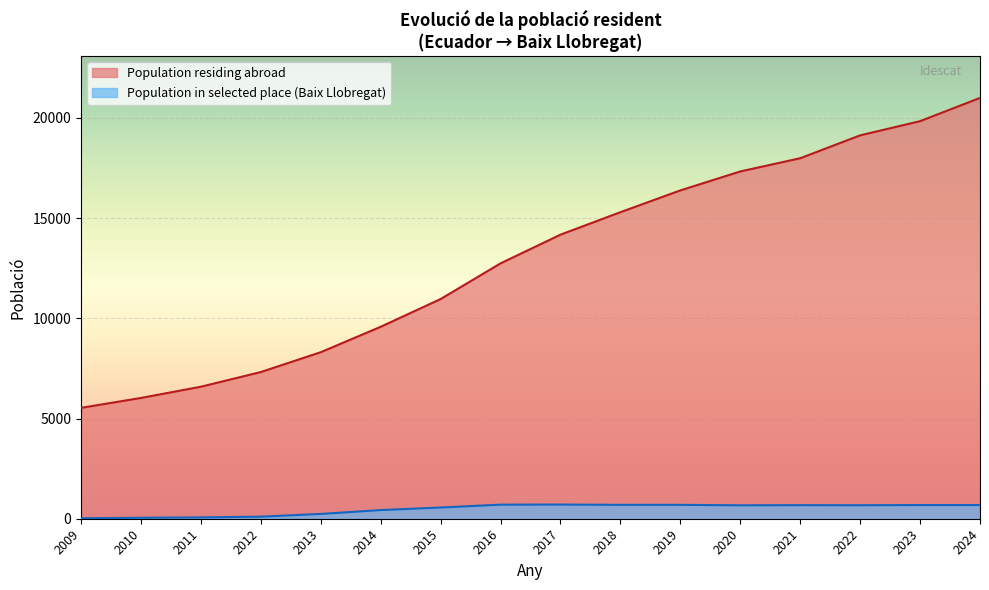

Count the number of values greater than 14175.

7